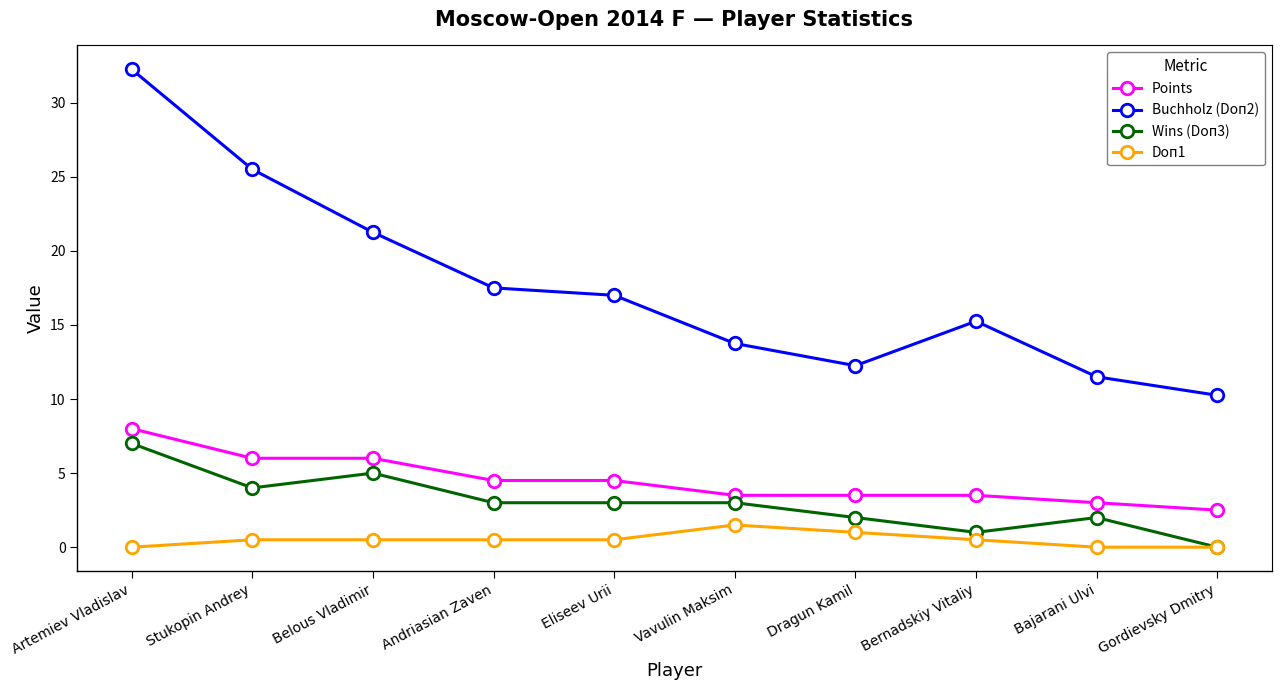

True or false: Points and Buchholz (Doп2) cross at least once.

False